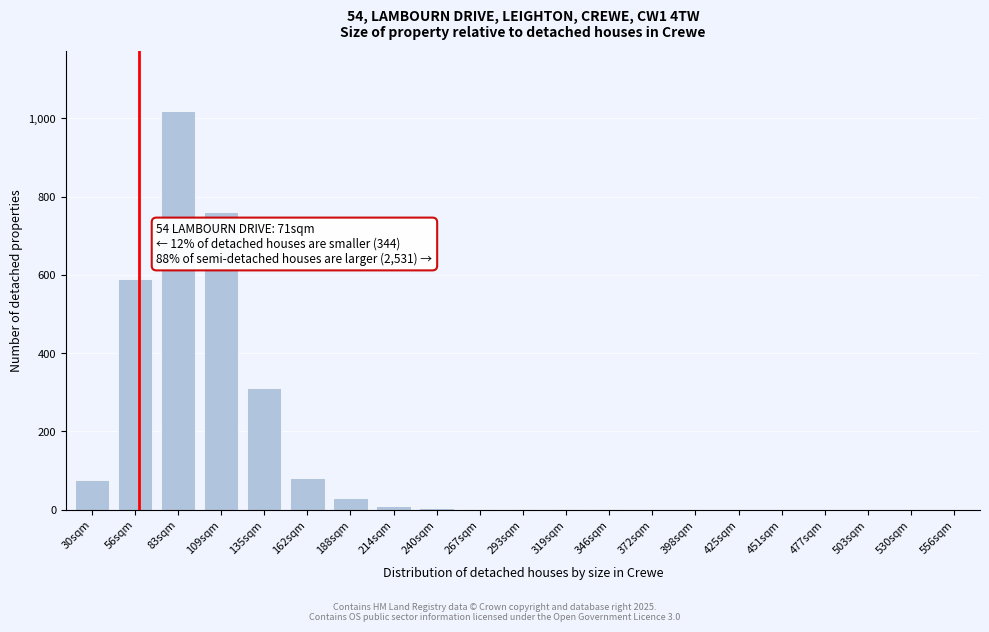

Is it true that the value at 425sqm is 0?

True